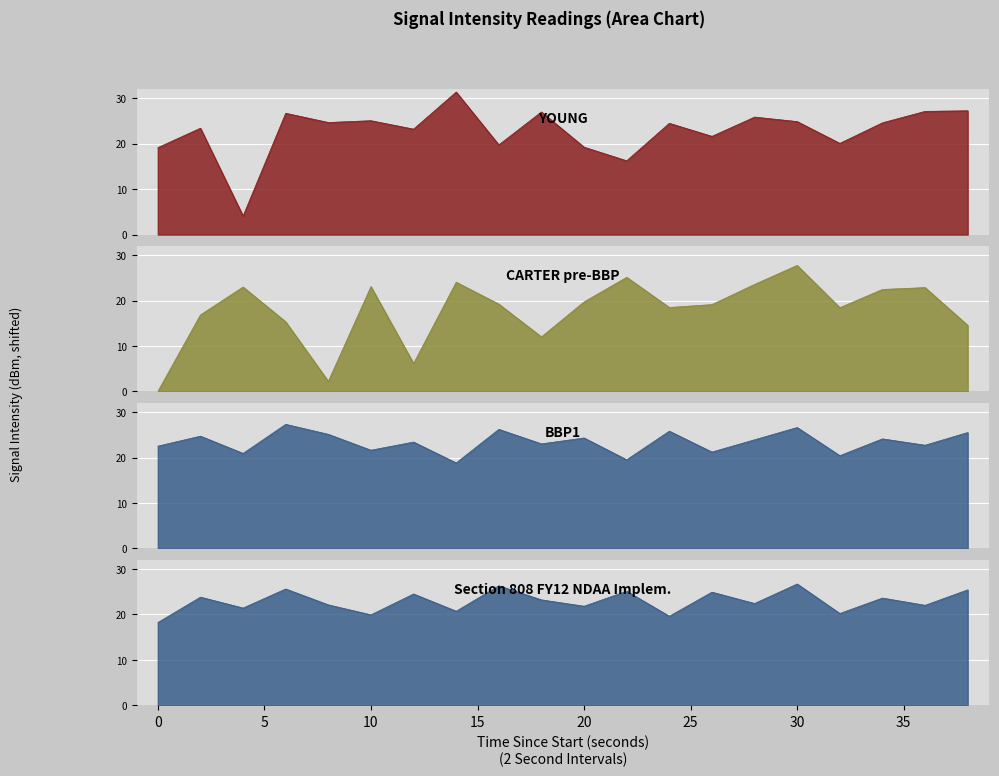

What is the value of the YOUNG point at the 10th from the left?

27.0